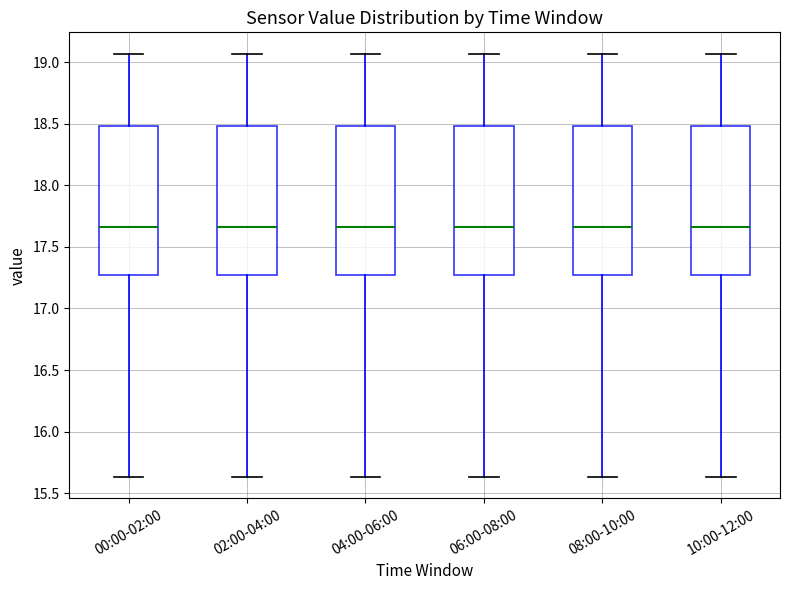

Where does the upper whisker of the box for 02:00-04:00 end on the y-axis? The values are not printed on the chart, so give them approximately, as read against the axis.

19.05